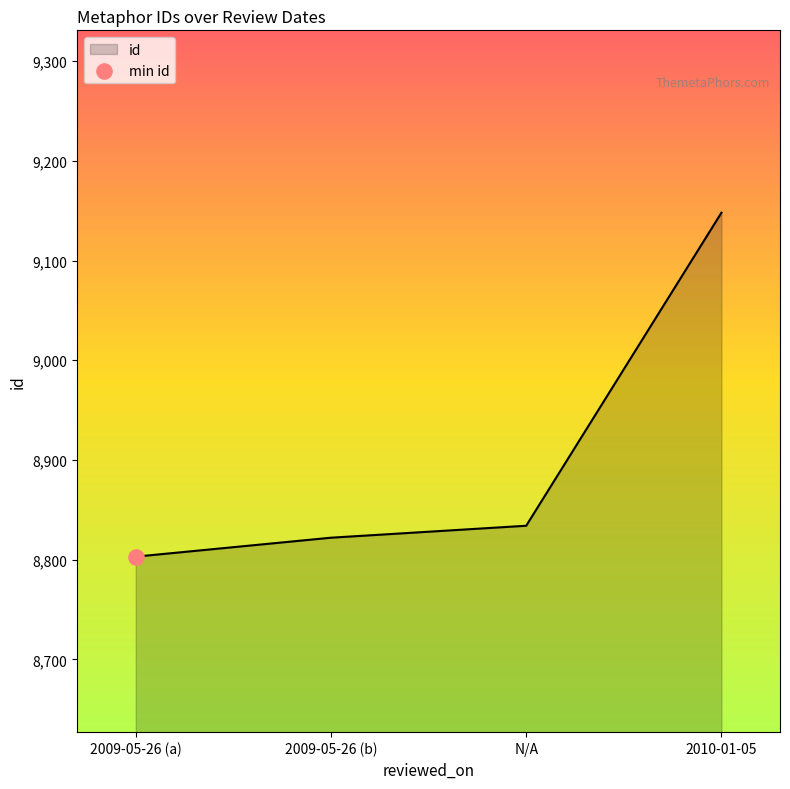

What is the change in value from 2009-05-26 (a) to N/A?

+31